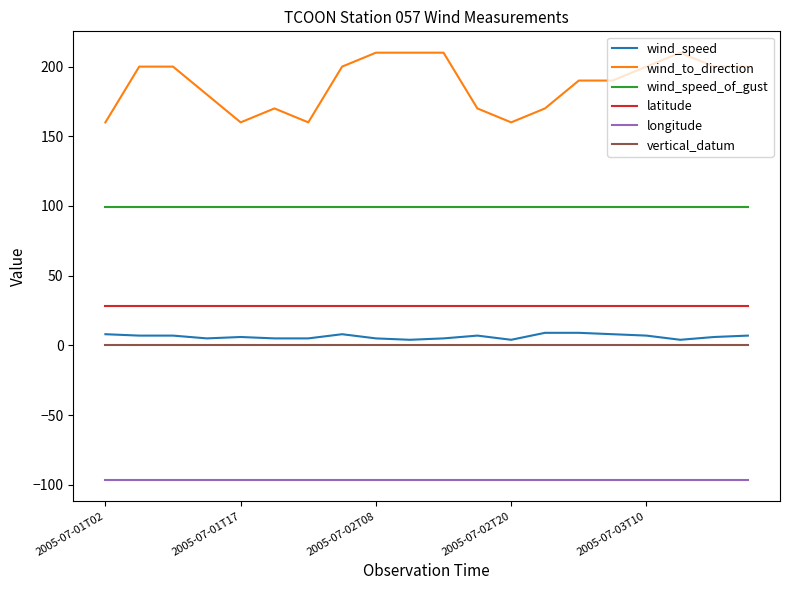

Which series has the largest range (max minus min)?

wind_to_direction